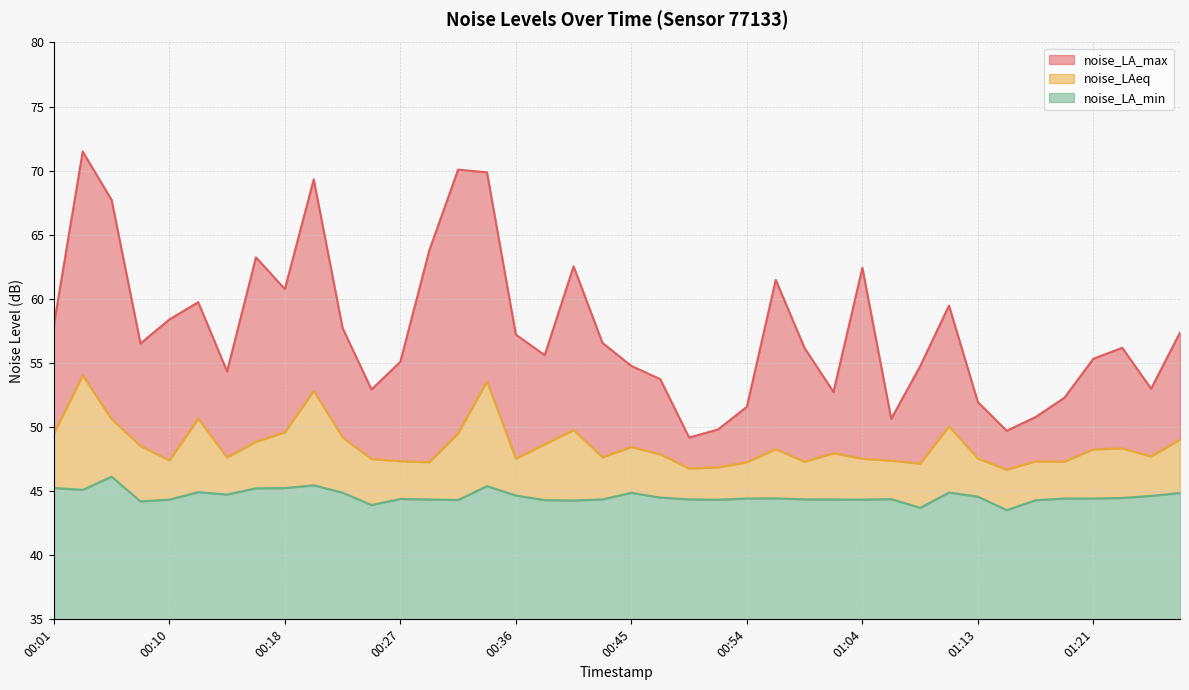

Reading left to right, transcribe all the data shown in this chart.

noise_LA_max: 00:01=58.0	00:03=71.5	00:05=67.7	00:08=56.5	00:10=58.4	00:12=59.7	00:14=54.3	00:16=63.2	00:18=60.8	00:21=69.3	00:23=57.7	00:25=52.9	00:27=55.1	00:29=63.8	00:32=70.1	00:34=69.9	00:36=57.2	00:39=55.6	00:41=62.5	00:43=56.6	00:45=54.8	00:47=53.7	00:49=49.2	00:51=49.8	00:54=51.6	00:57=61.5	00:59=56.2	01:02=52.7	01:04=62.4	01:06=50.6	01:08=54.7	01:10=59.5	01:13=52.0	01:15=49.7	01:17=50.8	01:19=52.3	01:21=55.3	01:24=56.2	01:26=53.0	01:28=57.4
noise_LAeq: 00:01=49.5	00:03=54.0	00:05=50.6	00:08=48.5	00:10=47.4	00:12=50.7	00:14=47.6	00:16=48.9	00:18=49.6	00:21=52.8	00:23=49.2	00:25=47.5	00:27=47.3	00:29=47.3	00:32=49.5	00:34=53.6	00:36=47.5	00:39=48.7	00:41=49.8	00:43=47.6	00:45=48.5	00:47=47.9	00:49=46.8	00:51=46.9	00:54=47.3	00:57=48.3	00:59=47.3	01:02=48.0	01:04=47.5	01:06=47.4	01:08=47.1	01:10=50.1	01:13=47.5	01:15=46.7	01:17=47.3	01:19=47.3	01:21=48.3	01:24=48.3	01:26=47.7	01:28=49.0
noise_LA_min: 00:01=45.2	00:03=45.1	00:05=46.1	00:08=44.2	00:10=44.3	00:12=44.9	00:14=44.7	00:16=45.2	00:18=45.2	00:21=45.5	00:23=44.9	00:25=43.9	00:27=44.4	00:29=44.4	00:32=44.3	00:34=45.4	00:36=44.7	00:39=44.3	00:41=44.3	00:43=44.4	00:45=44.9	00:47=44.5	00:49=44.4	00:51=44.3	00:54=44.4	00:57=44.4	00:59=44.4	01:02=44.4	01:04=44.3	01:06=44.4	01:08=43.7	01:10=44.9	01:13=44.6	01:15=43.5	01:17=44.3	01:19=44.4	01:21=44.4	01:24=44.5	01:26=44.6	01:28=44.9